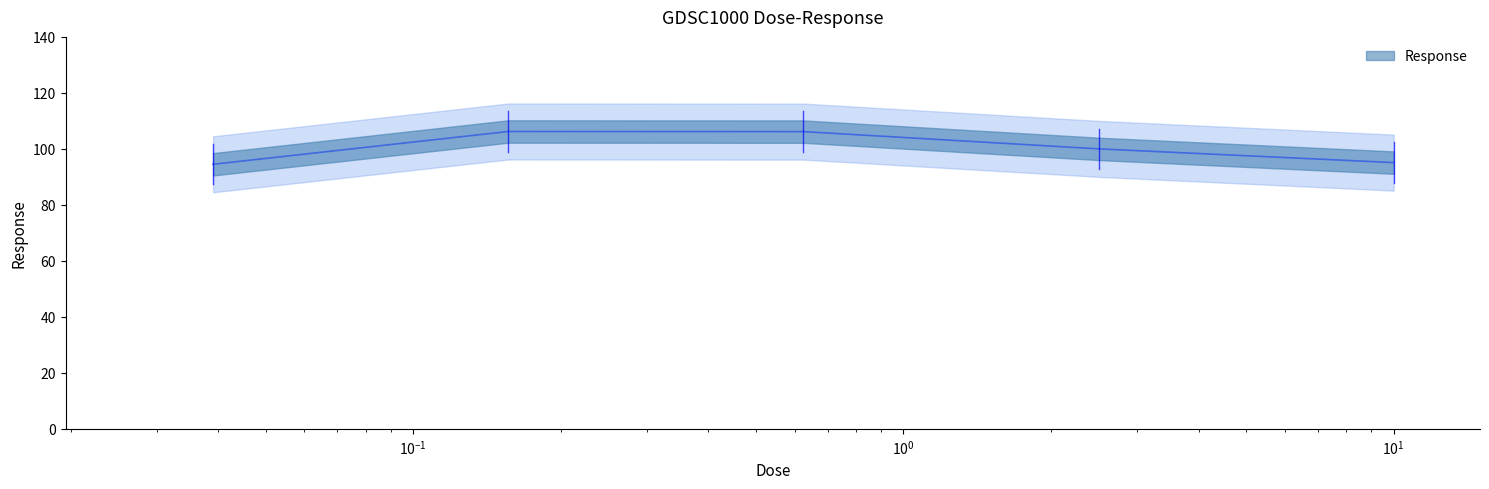

What is the value of the 4th point from the left?

100.0